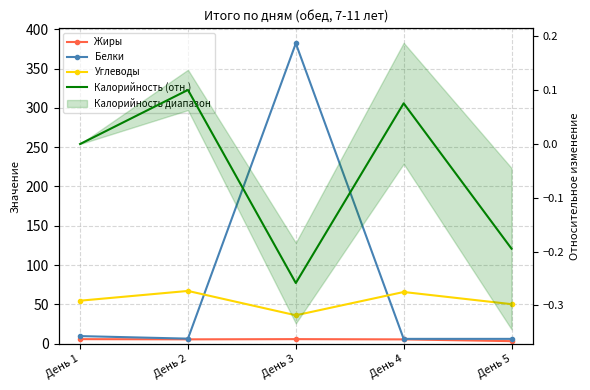

What is the highest value of the Калорийность (отн.) series?

0.1